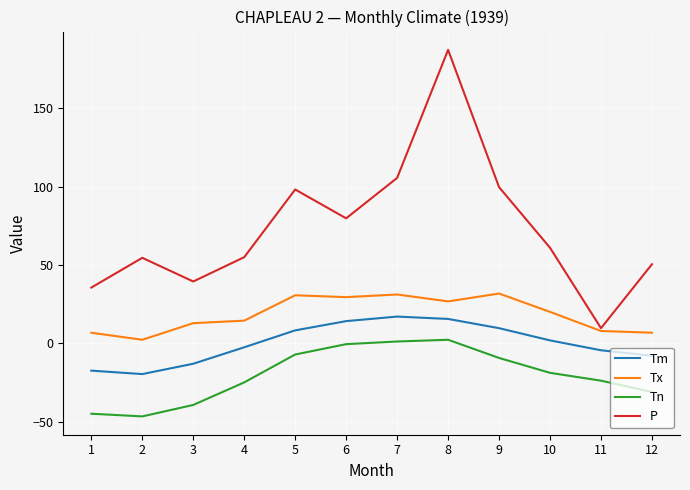

True or false: Tm and P intersect in this chart.

False